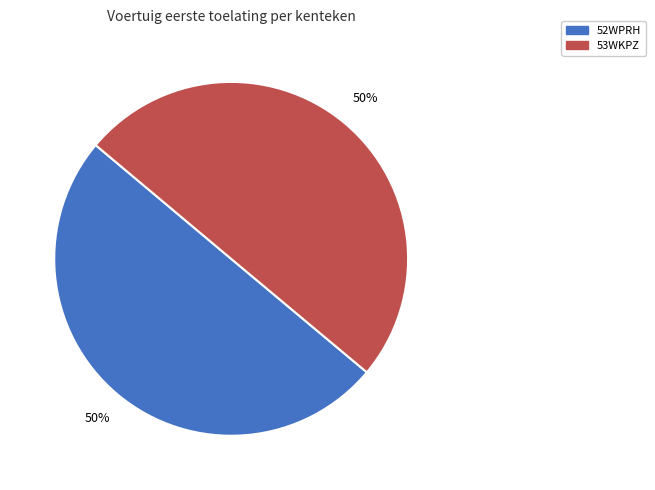

Is it true that 52WPRH is 50% of the pie?

True